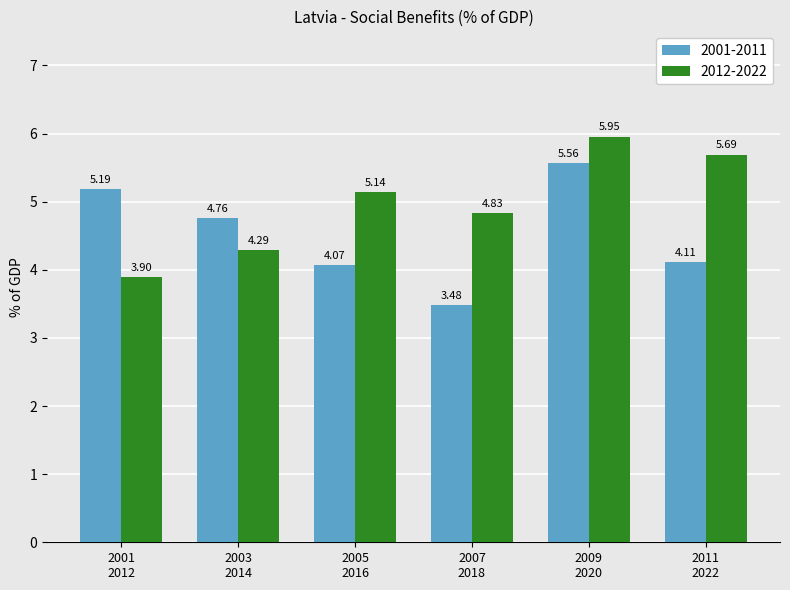

Rank the series by their maximum value, from lowest to highest.

2001-2011, 2012-2022